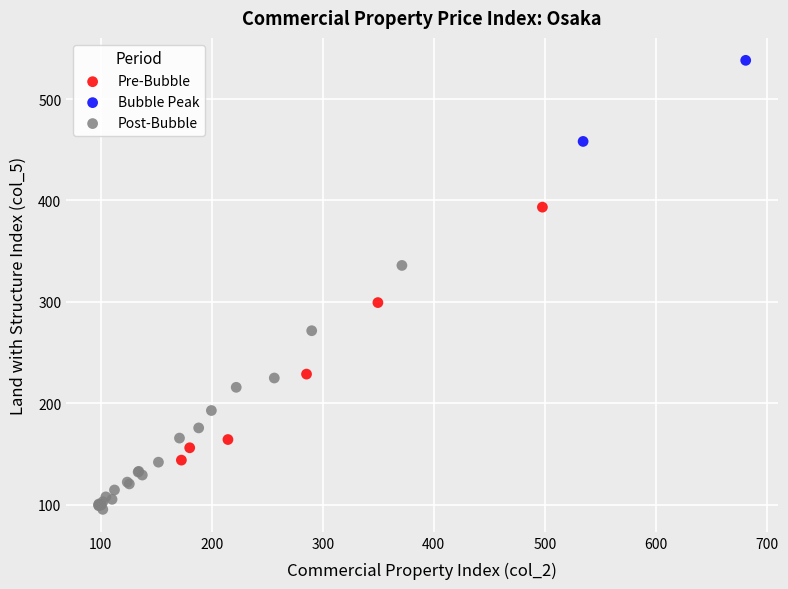

Which series has the largest Y range (max minus min)?

Pre-Bubble